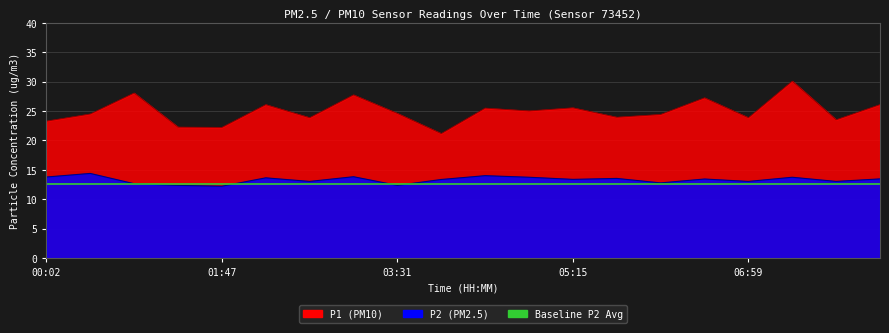

What is the sum of all P1 values?

498.7